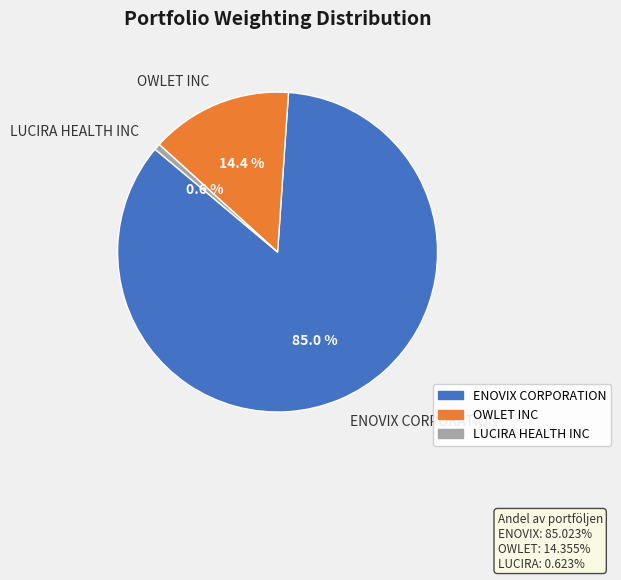

Approximately how many times larger is the value at OWLET INC compared to ENOVIX CORPORATION?

0.2